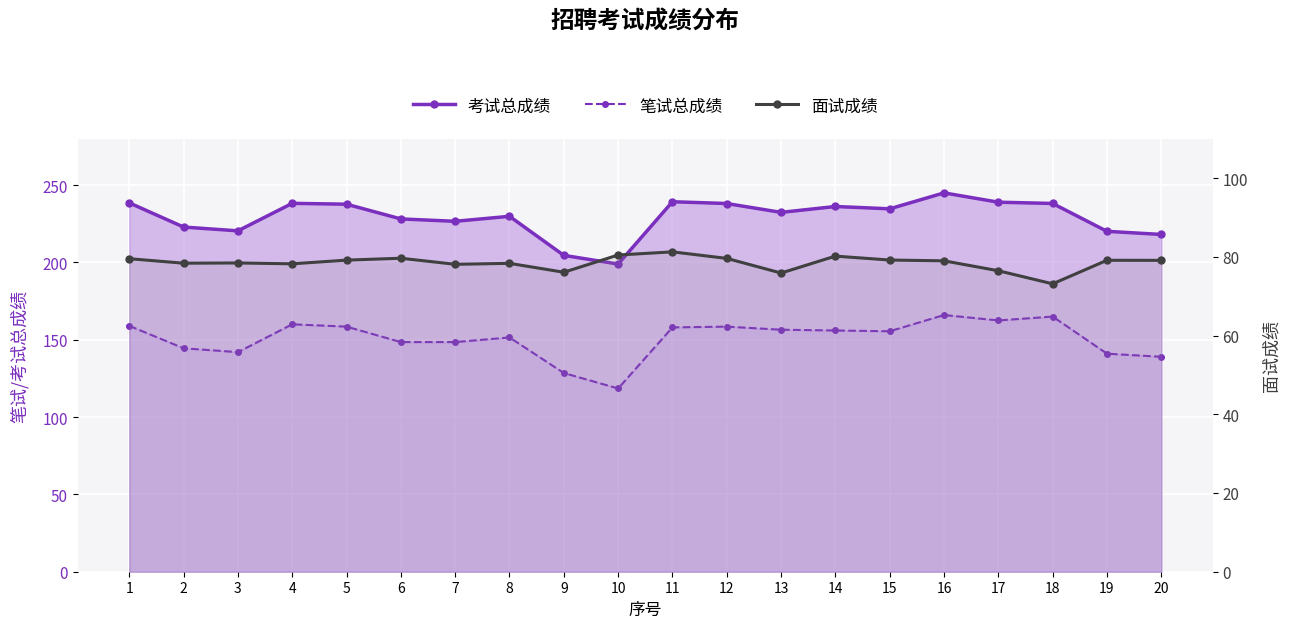

Between 2 and 6, which is larger?

6